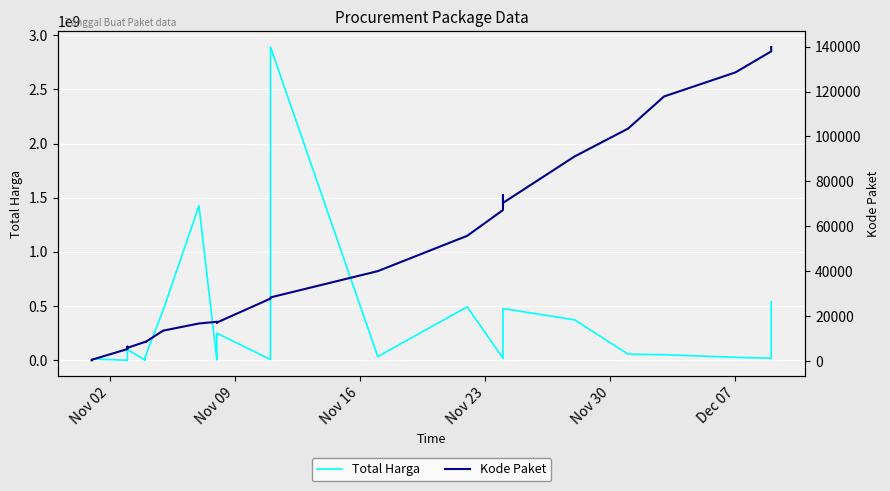

Rank the series by their maximum value, from lowest to highest.

Kode Paket, Total Harga